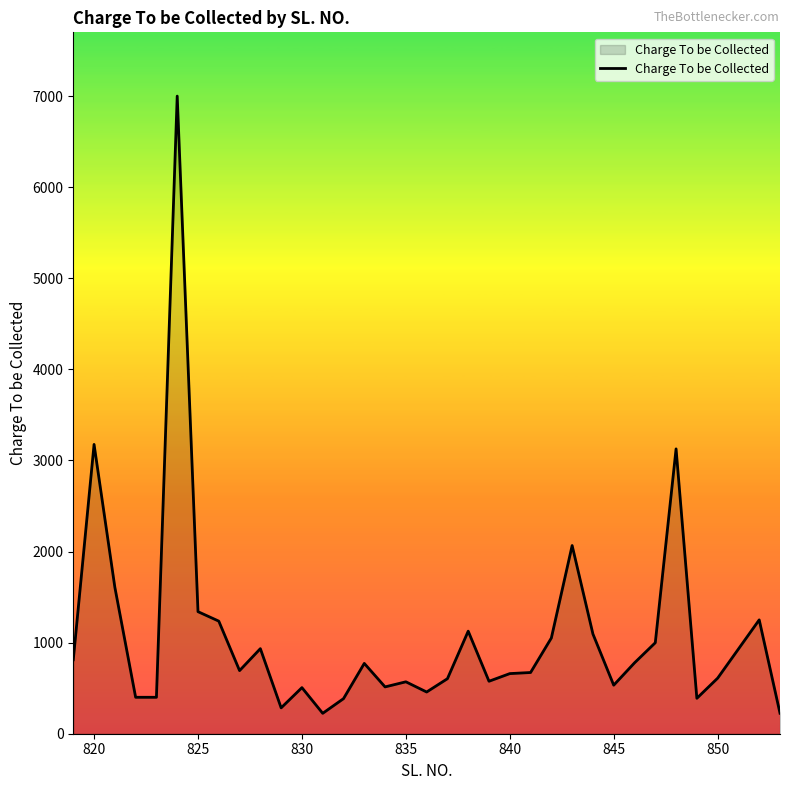

How many values are below 693?

17